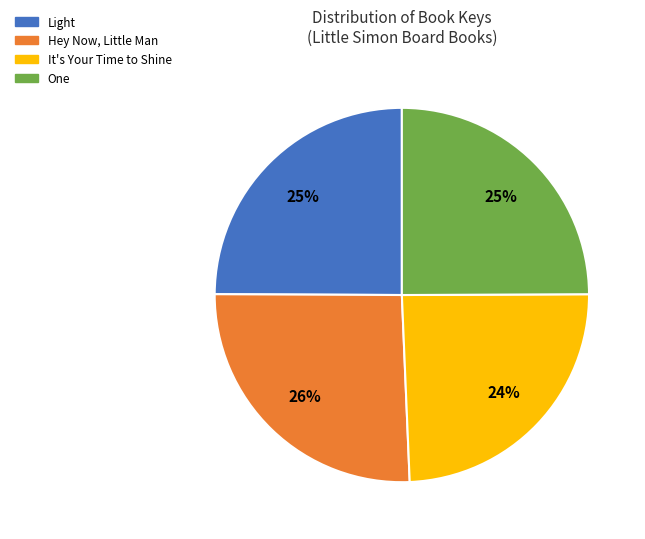

To the nearest percent, what is the average slice percentage?

25%